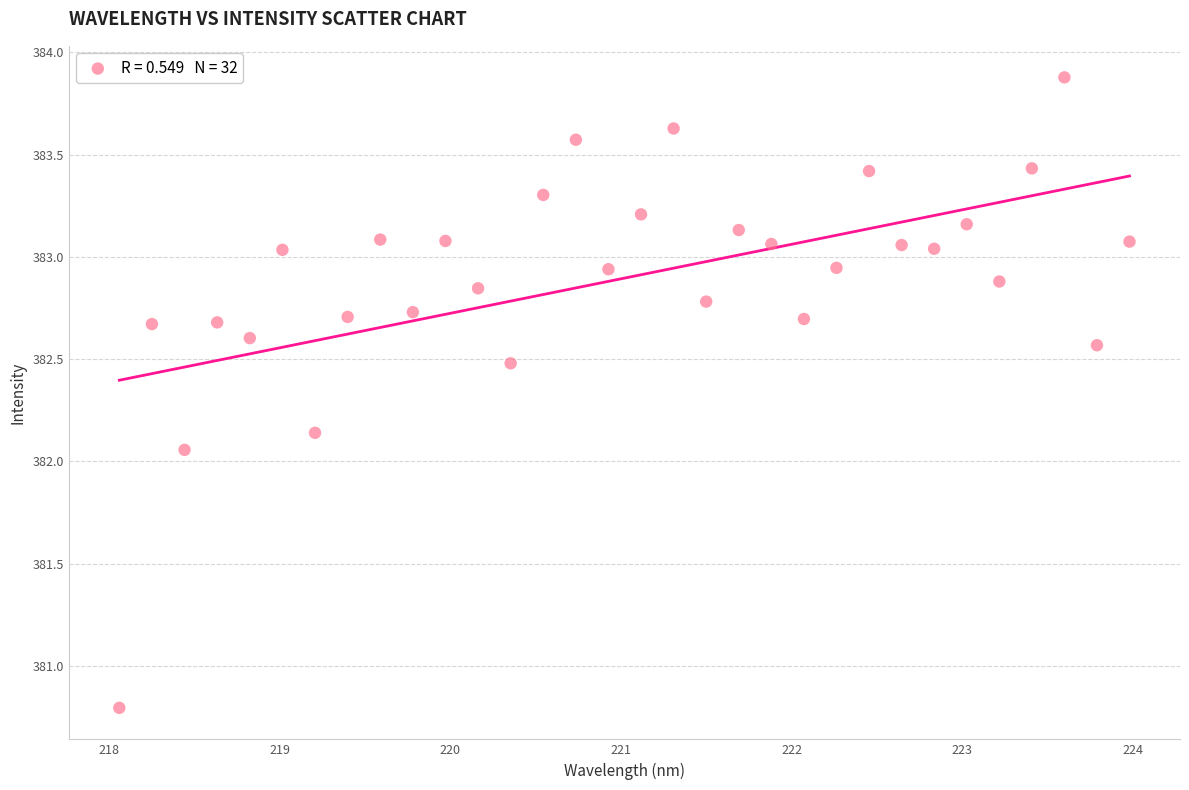

What is the range of X values (max minus min)?

5.9